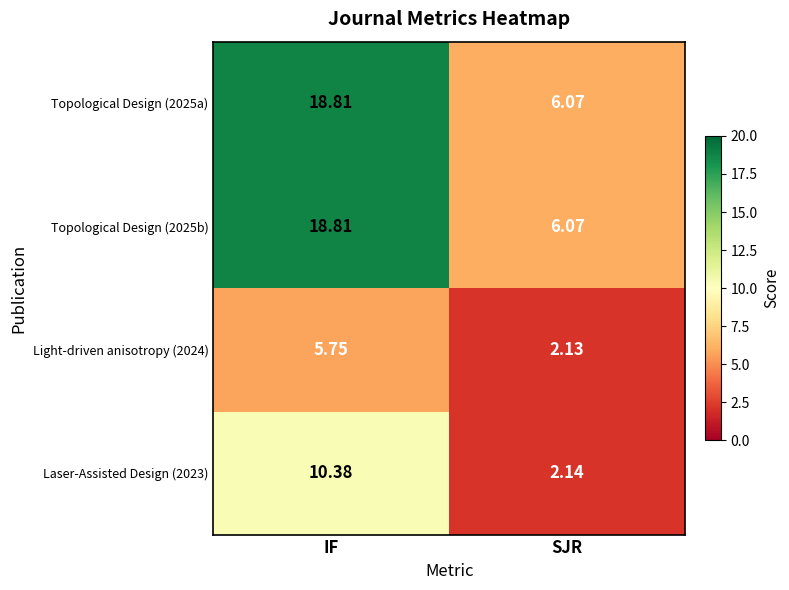

At which category is the sum across all series the highest?

IF